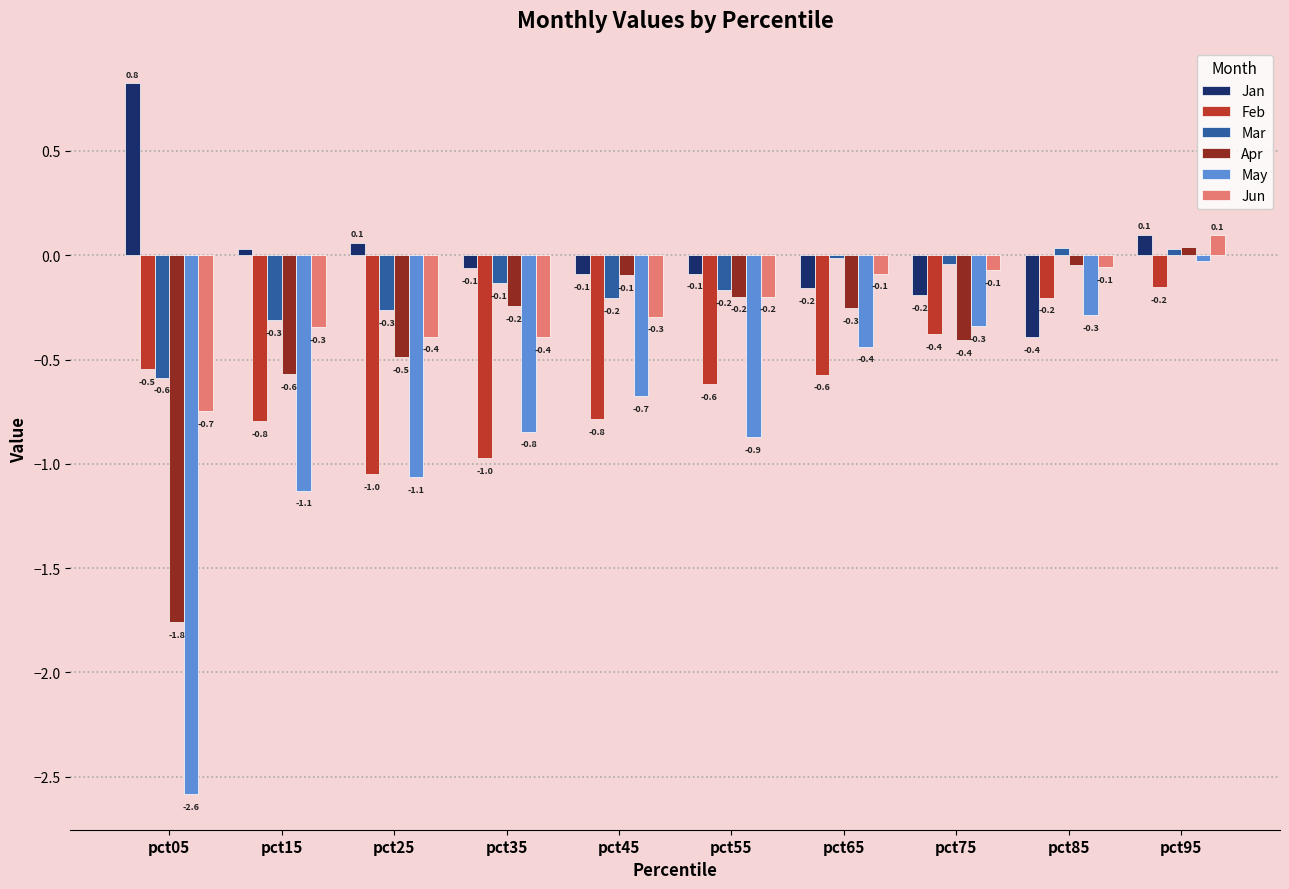

What is the value of the Feb bar at the 7th from the left?

-0.6